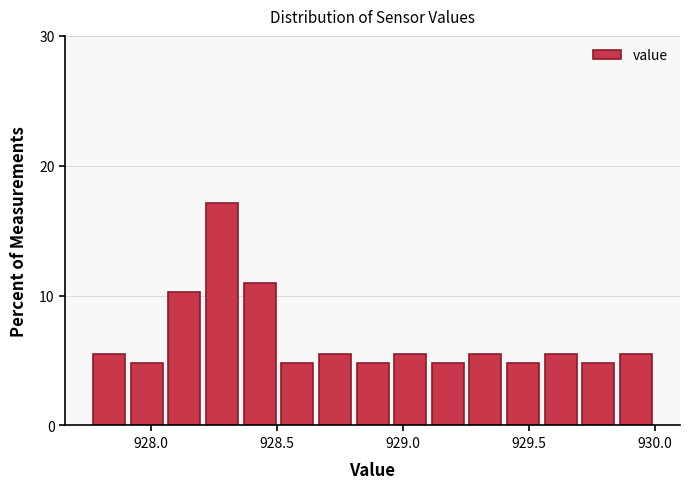

Read against the x-axis, roughly where is the centre of the tallest bar?

928.30